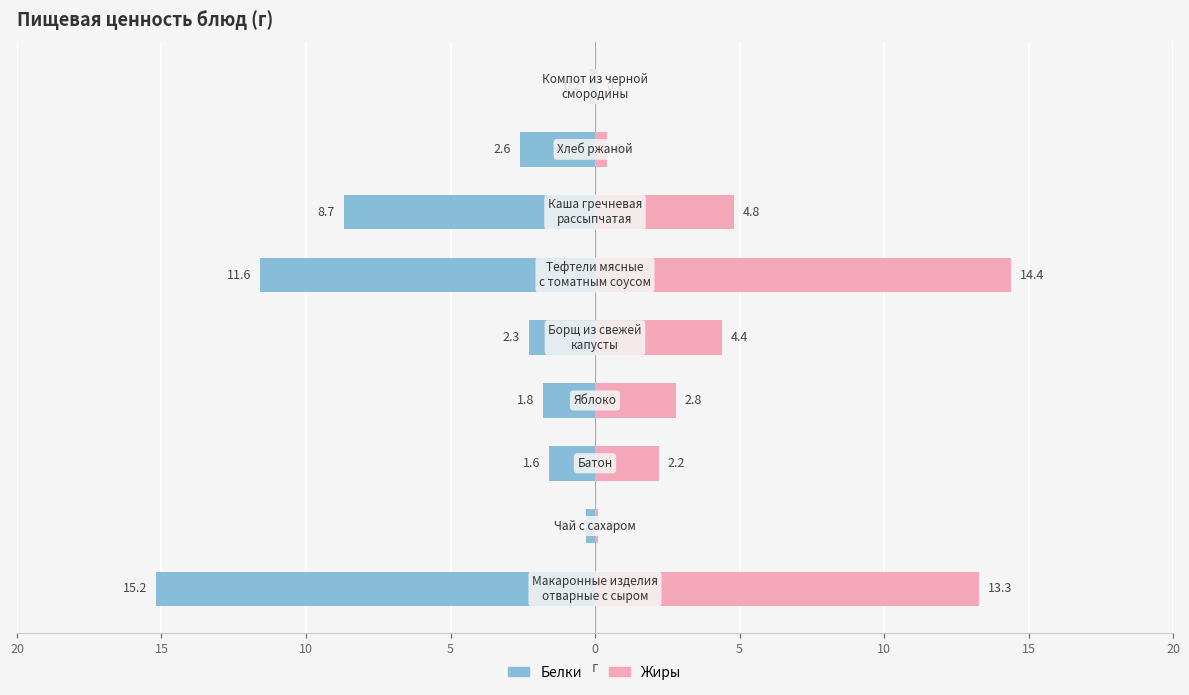

How many data points does each series have?

9